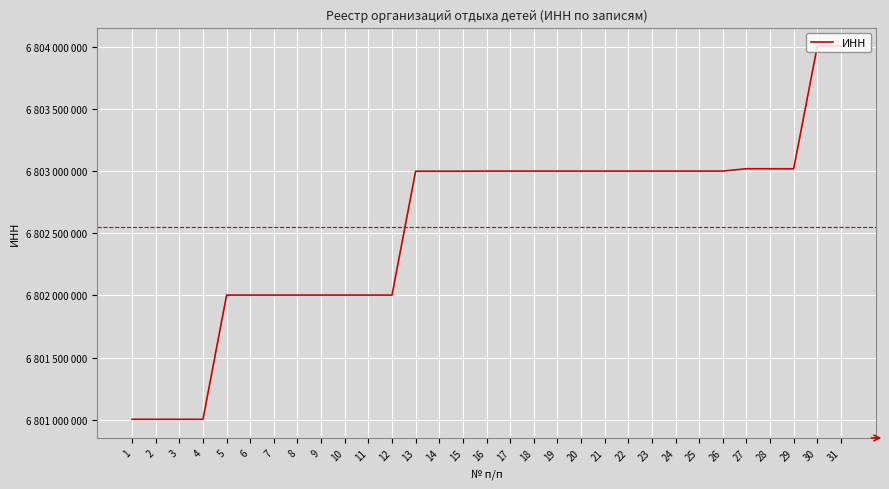

True or false: the data shows 9090861434 at 28.

False